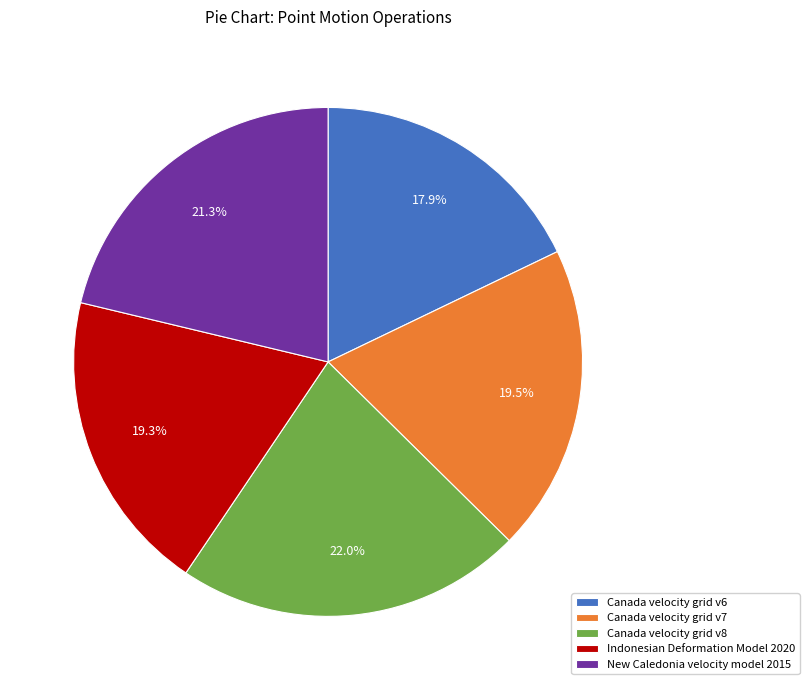

Is there a majority slice in this chart?

No